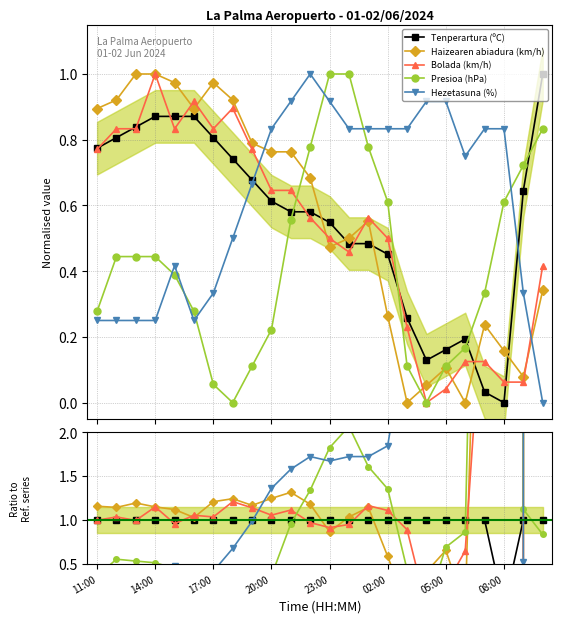

How many data points does each series have?

24